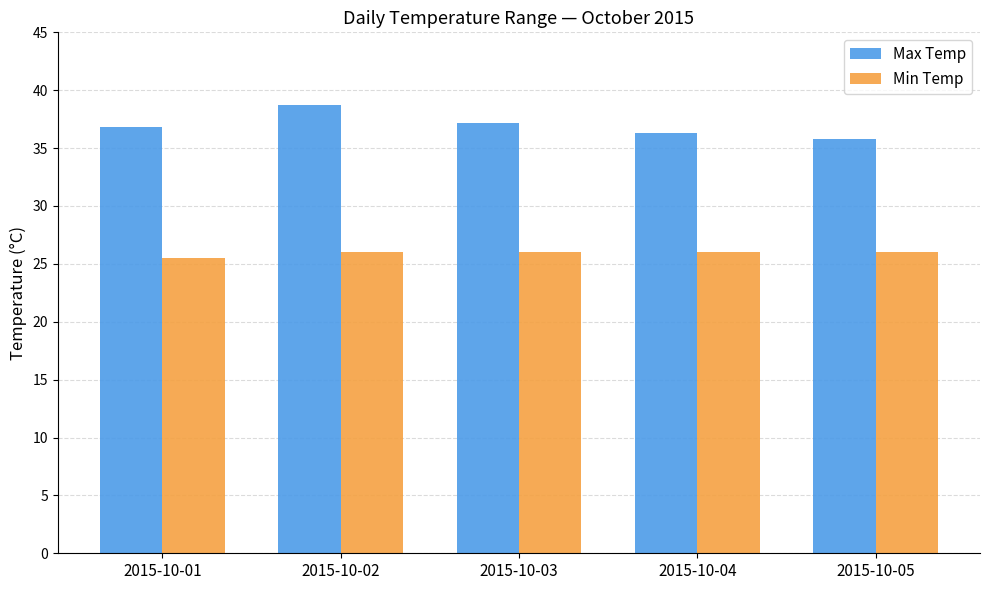

What is the difference between the highest and lowest values at 2015-10-03?

11.2